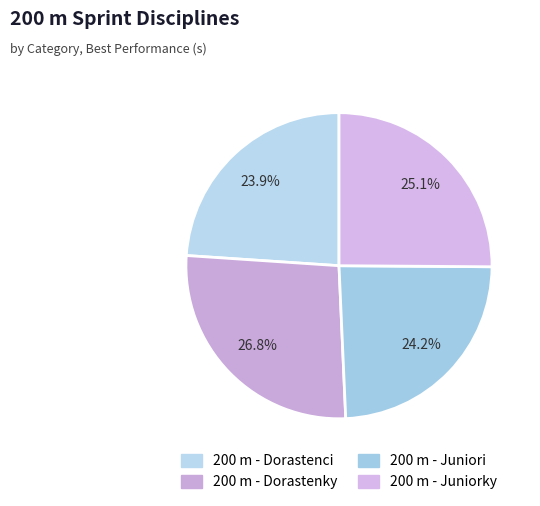

Which category has the smallest portion of the pie?

200 m - Dorastenci